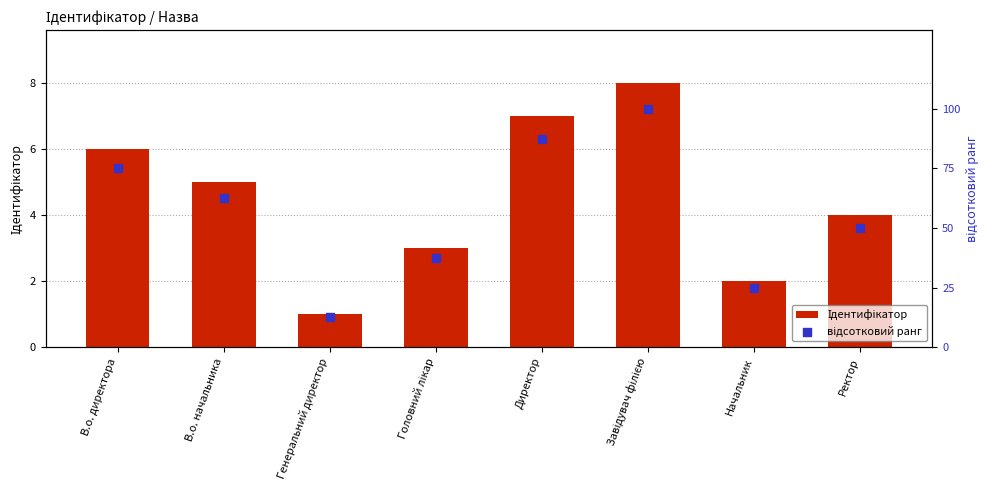

At how many categories does at least one series exceed 71?

3